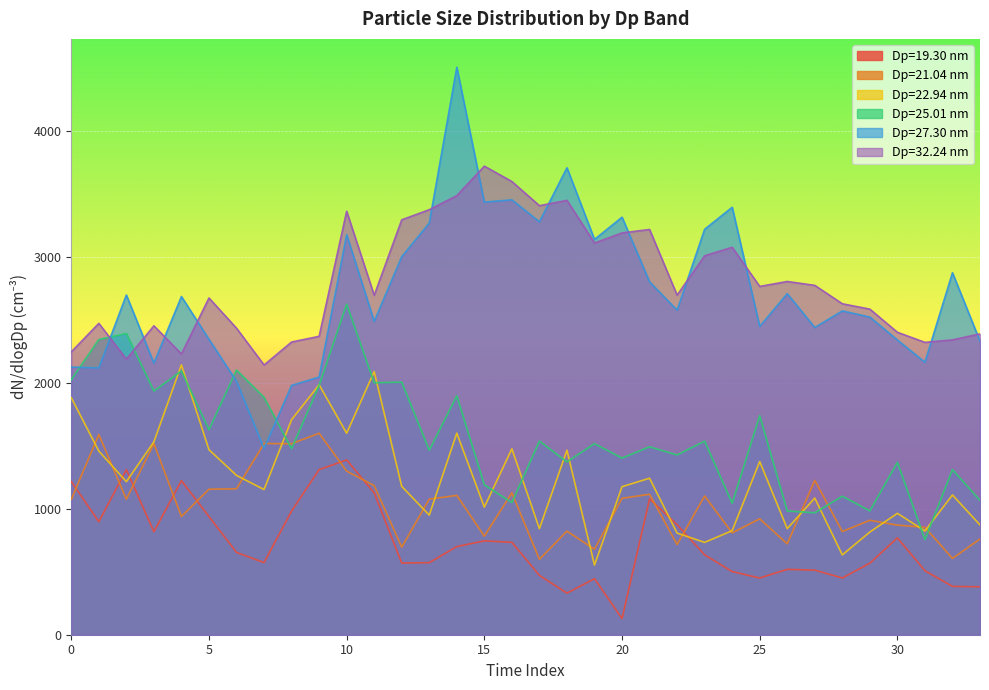

True or false: Dp=19.30 nm and Dp=22.94 nm intersect in this chart.

True